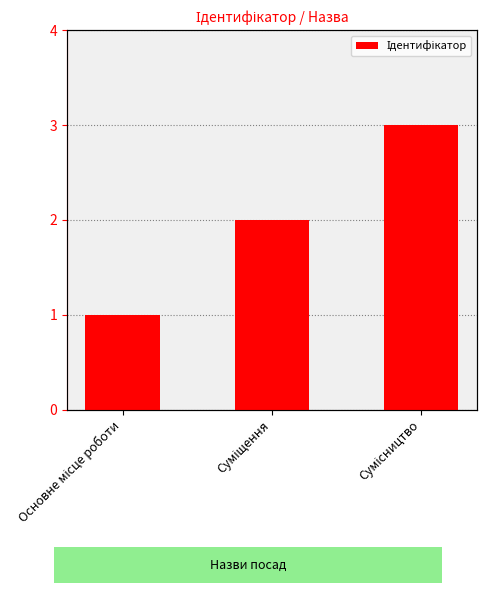

What is the approximate value at Сумісництво?

3